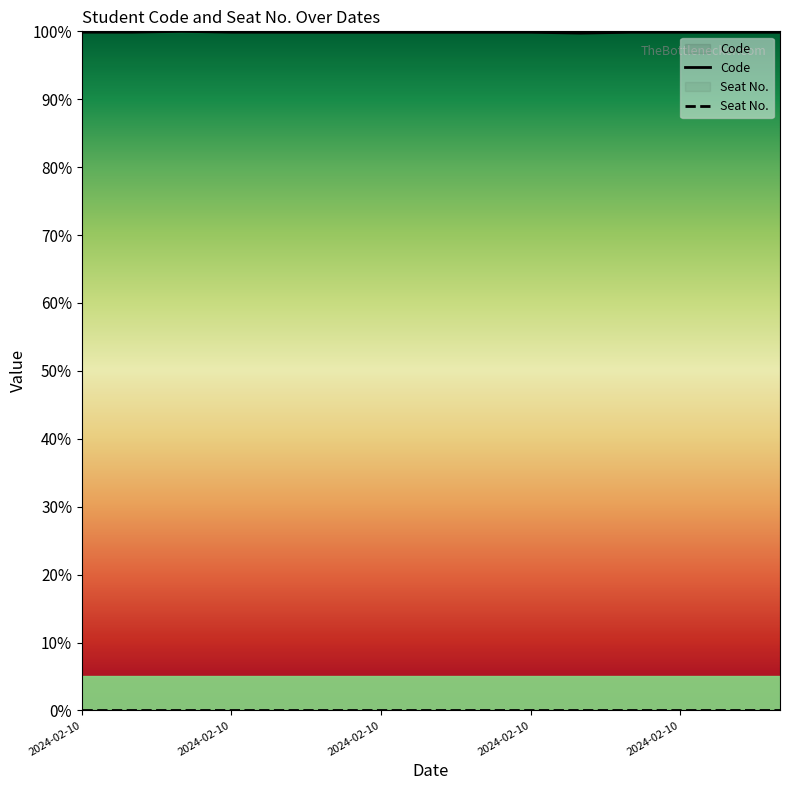

True or false: the data has more than 0 interior local peaks.

True